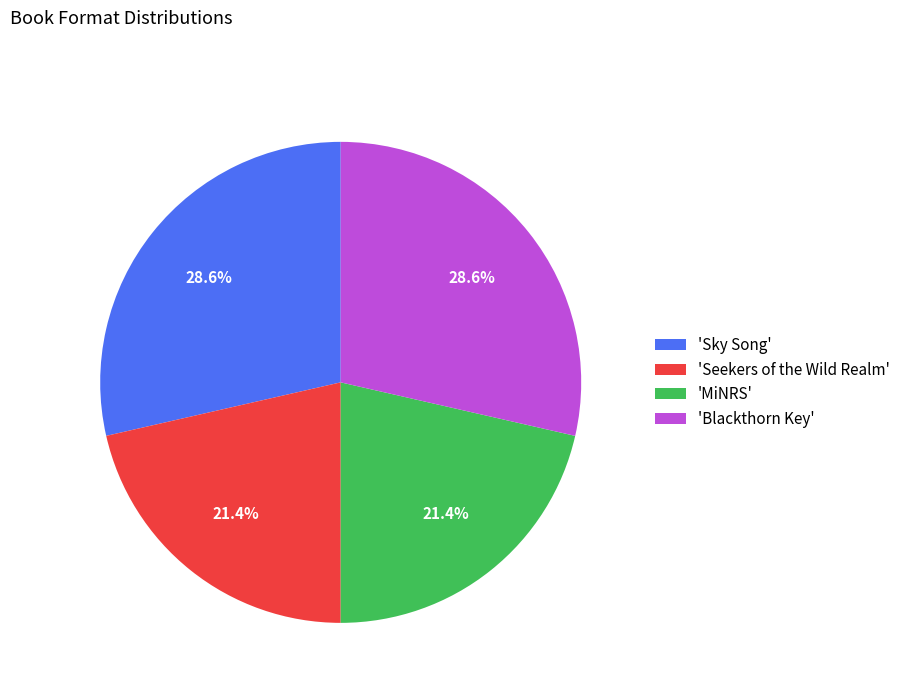

What is the total percentage of 'Seekers of the Wild Realm' and 'Blackthorn Key'?

50.0%